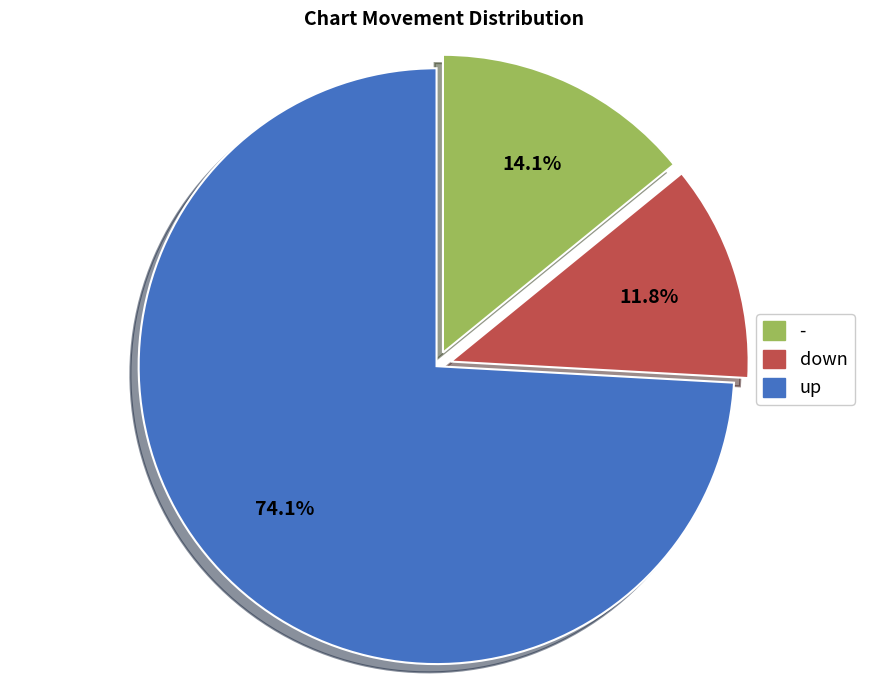

How many slices are in this pie chart?

3